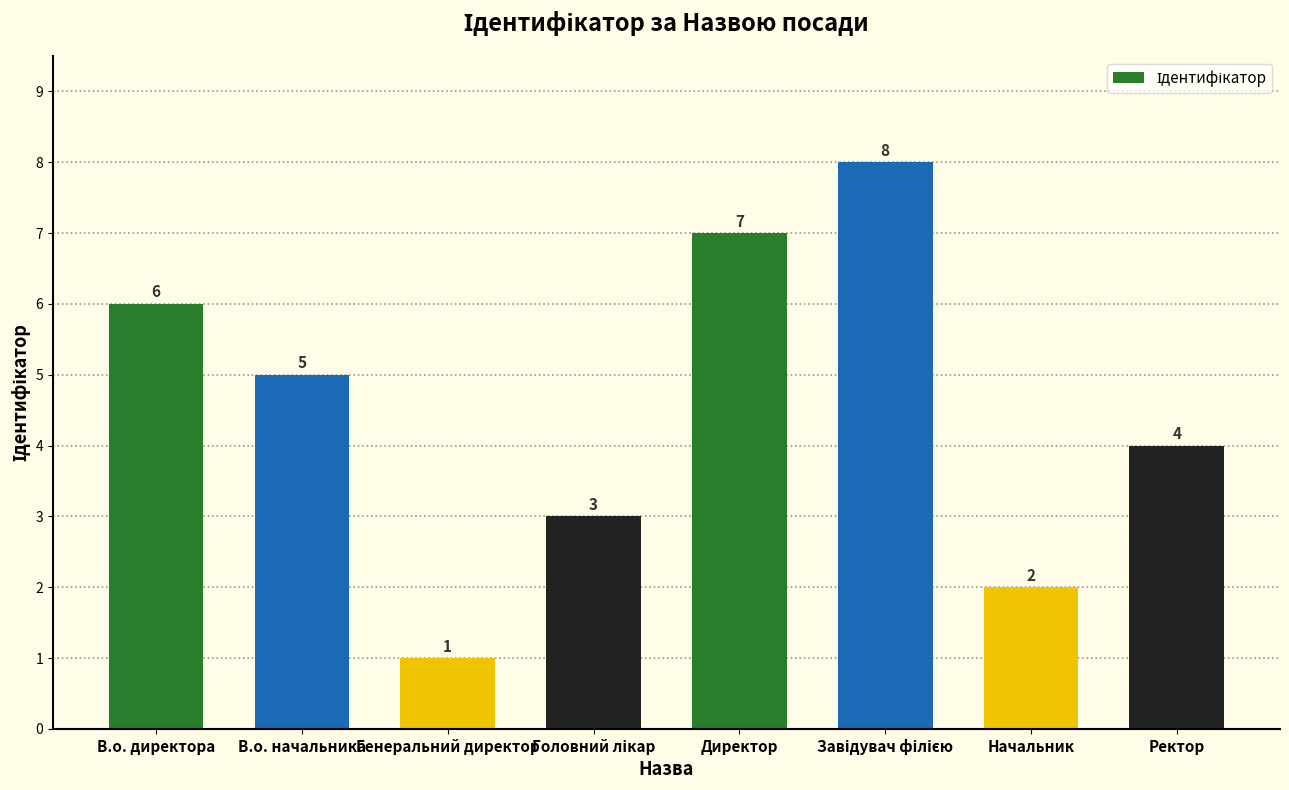

The value at Генеральний директор is 1. True or false?

True